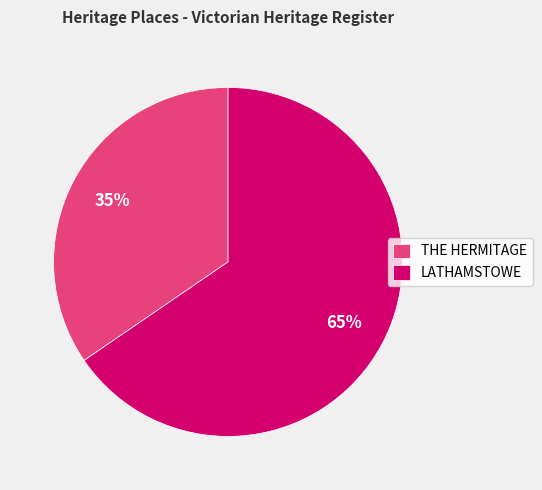

Is it true that THE HERMITAGE is 21% of the pie?

False